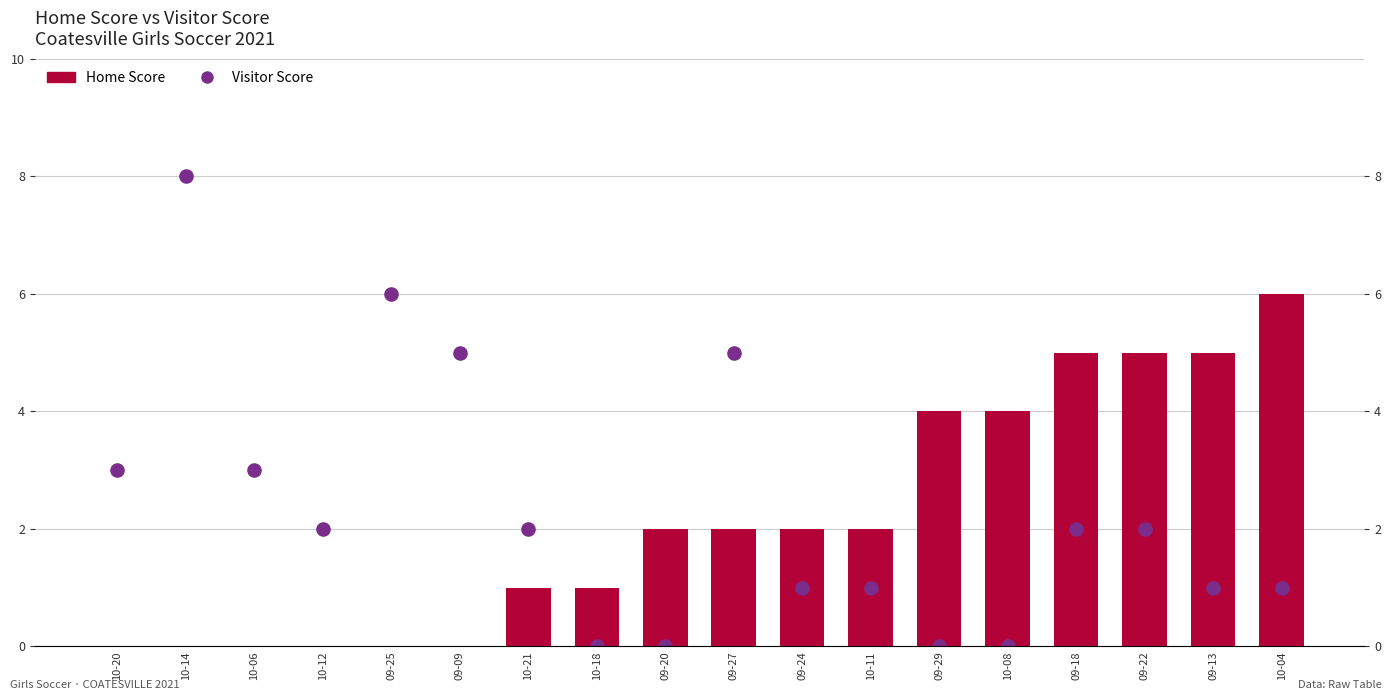

Which series has the largest Y range (max minus min)?

Visitor Score